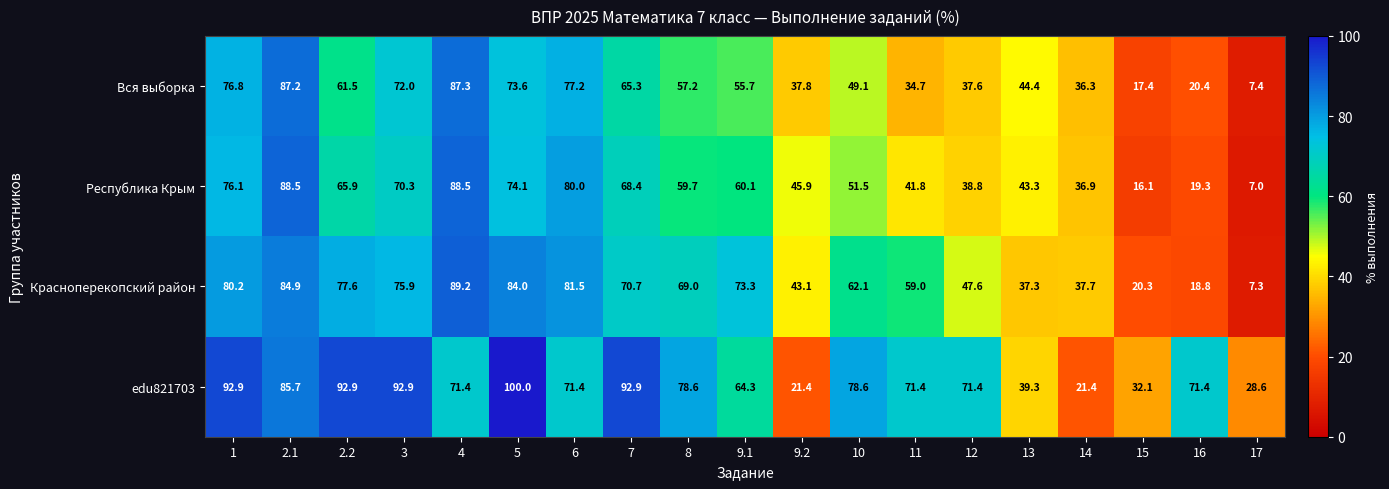

Which series has the widest spread of values?

Красноперекопский район